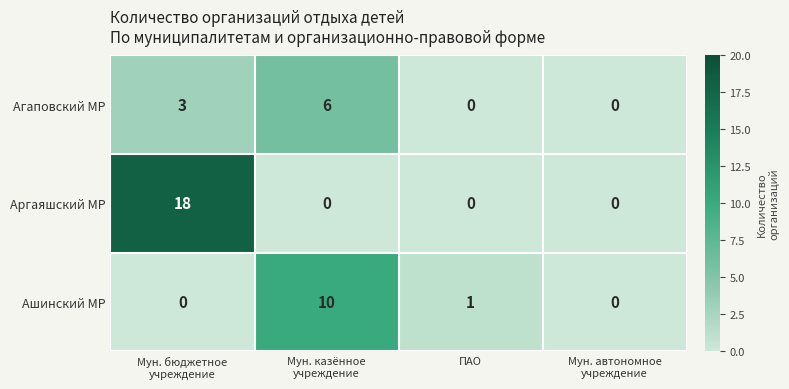

What is the maximum value shown in the chart?

18